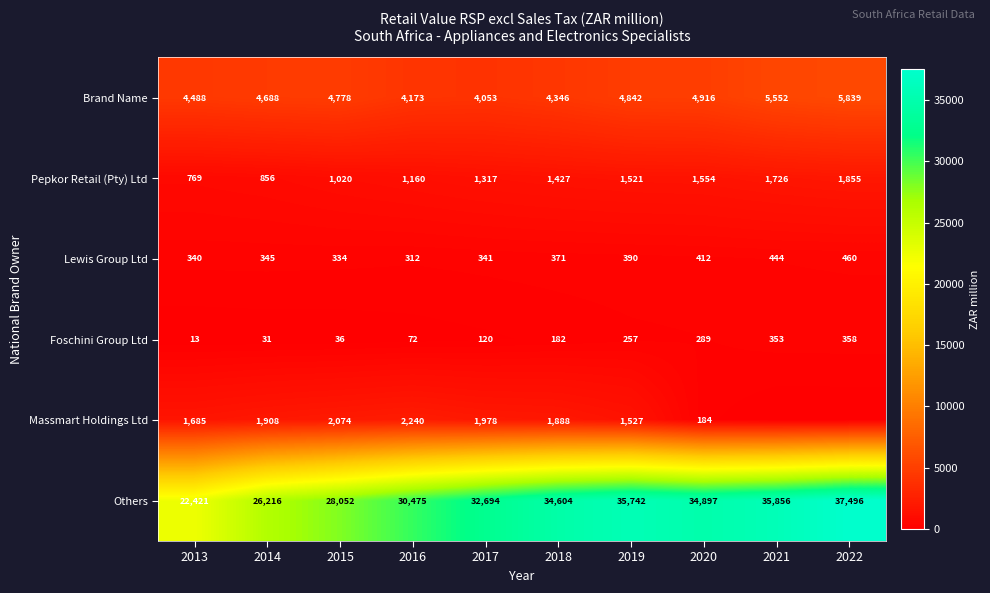

The value of Massmart Holdings Ltd at 2016 is 2240. True or false?

True